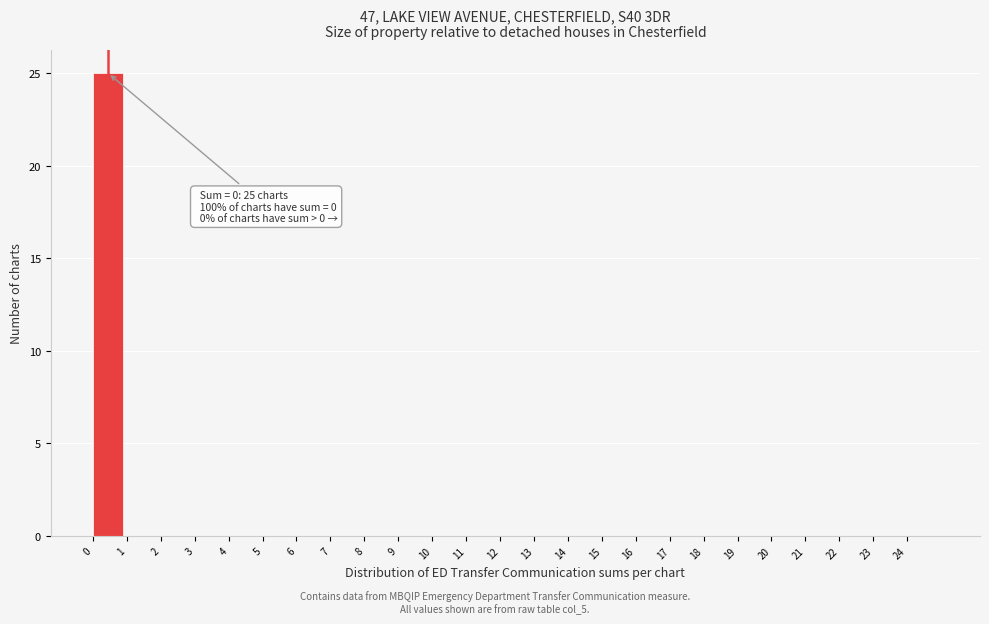

Over which range of the x-axis is the bar tallest?

0 to 1